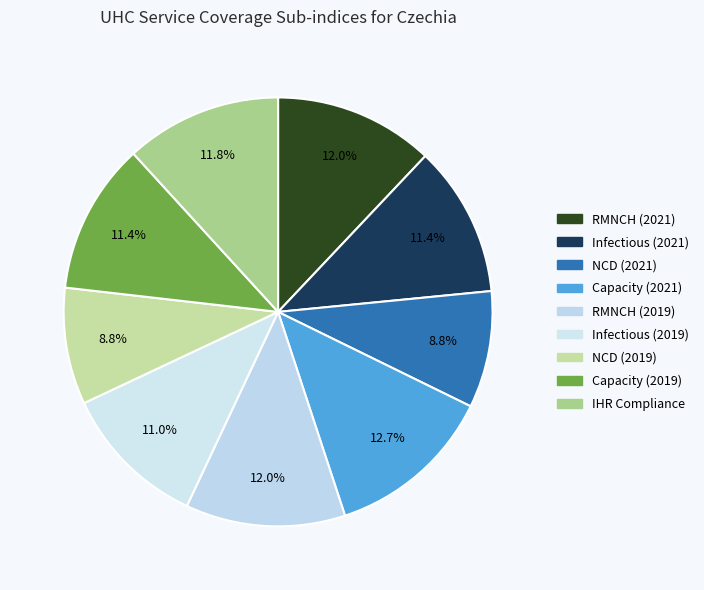

To the nearest percent, what portion does Infectious (2021) represent?

11%